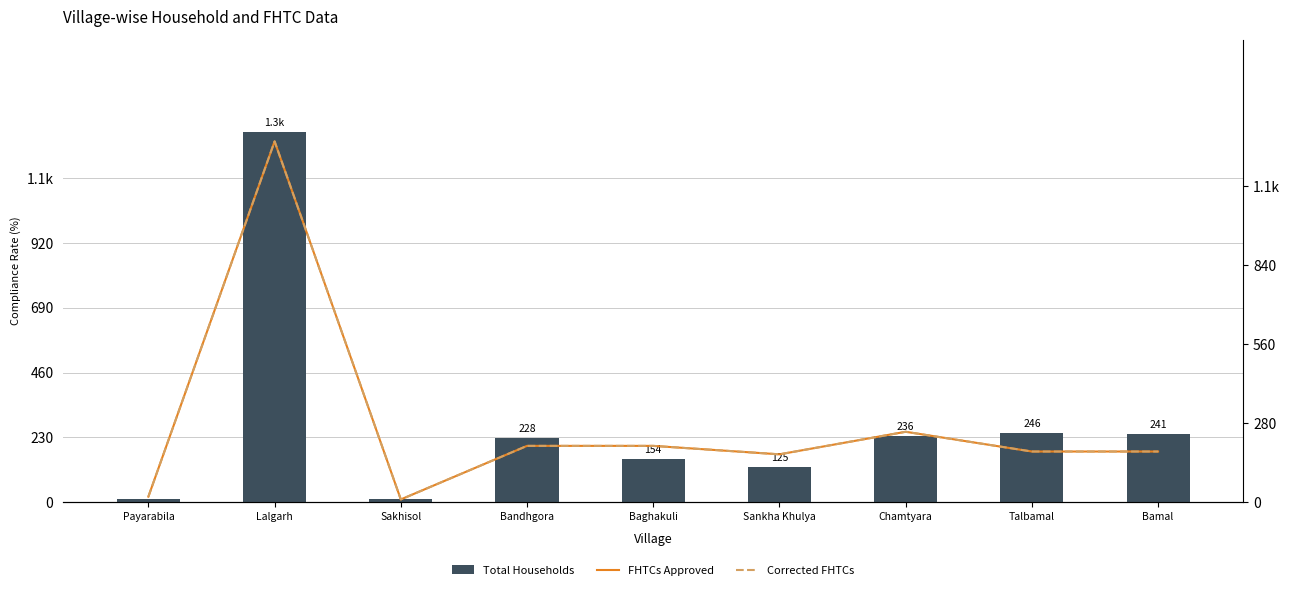

True or false: FHTCs Approved has a value of 349 at Baghakuli.

False